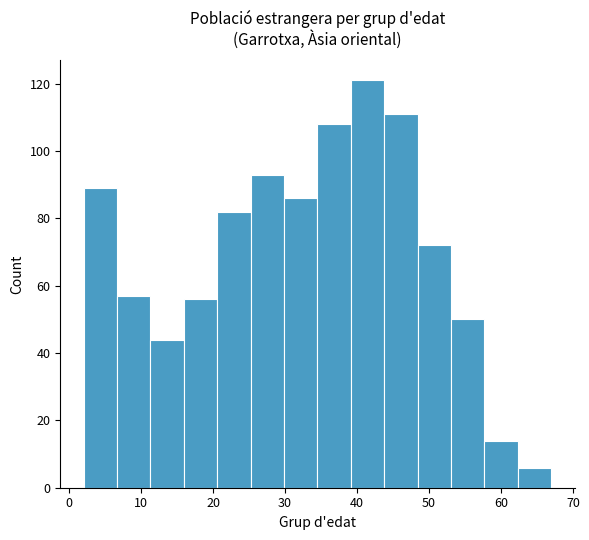

Reading left to right, list every bar in this chart as the range it spans on the x-axis followed by its height. Neither the bar edges nor the heights are printed on the chart, so give them approximately, as read against the axes.

2 to 7: 90
7 to 11: 58
11 to 16: 44
16 to 21: 56
21 to 25: 82
25 to 30: 94
30 to 35: 86
35 to 39: 108
39 to 44: 122
44 to 48: 112
48 to 53: 72
53 to 58: 50
58 to 62: 14
62 to 67: 6